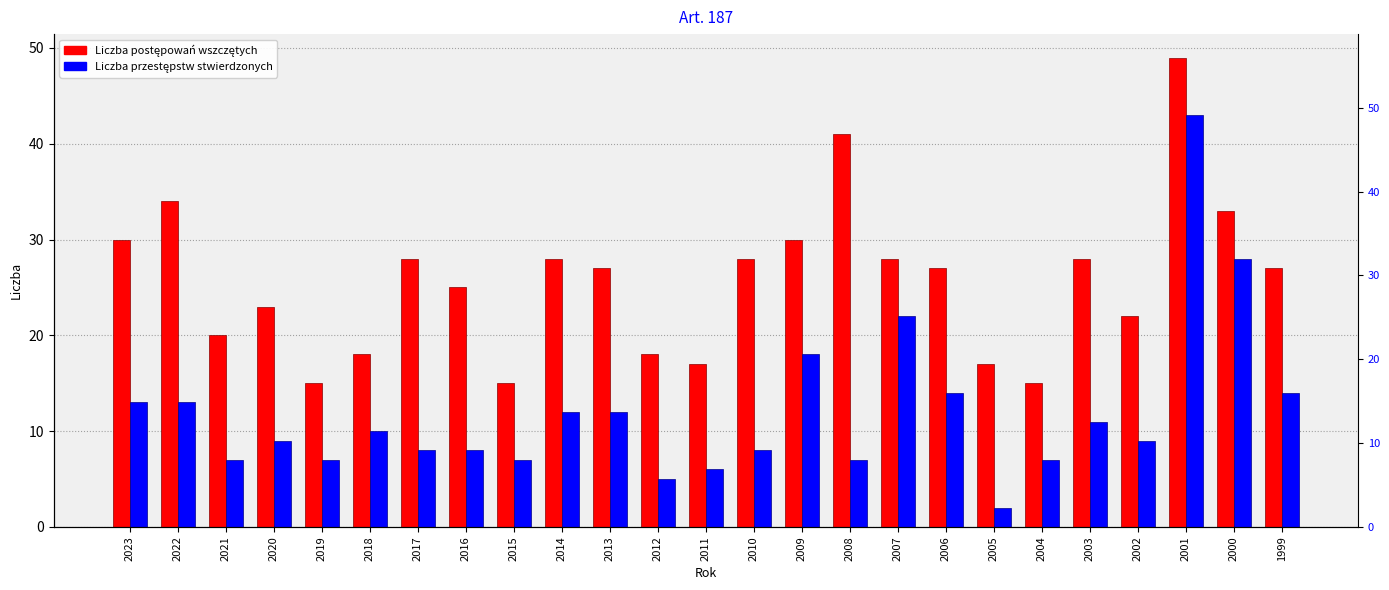

How many bars are there in total?

50